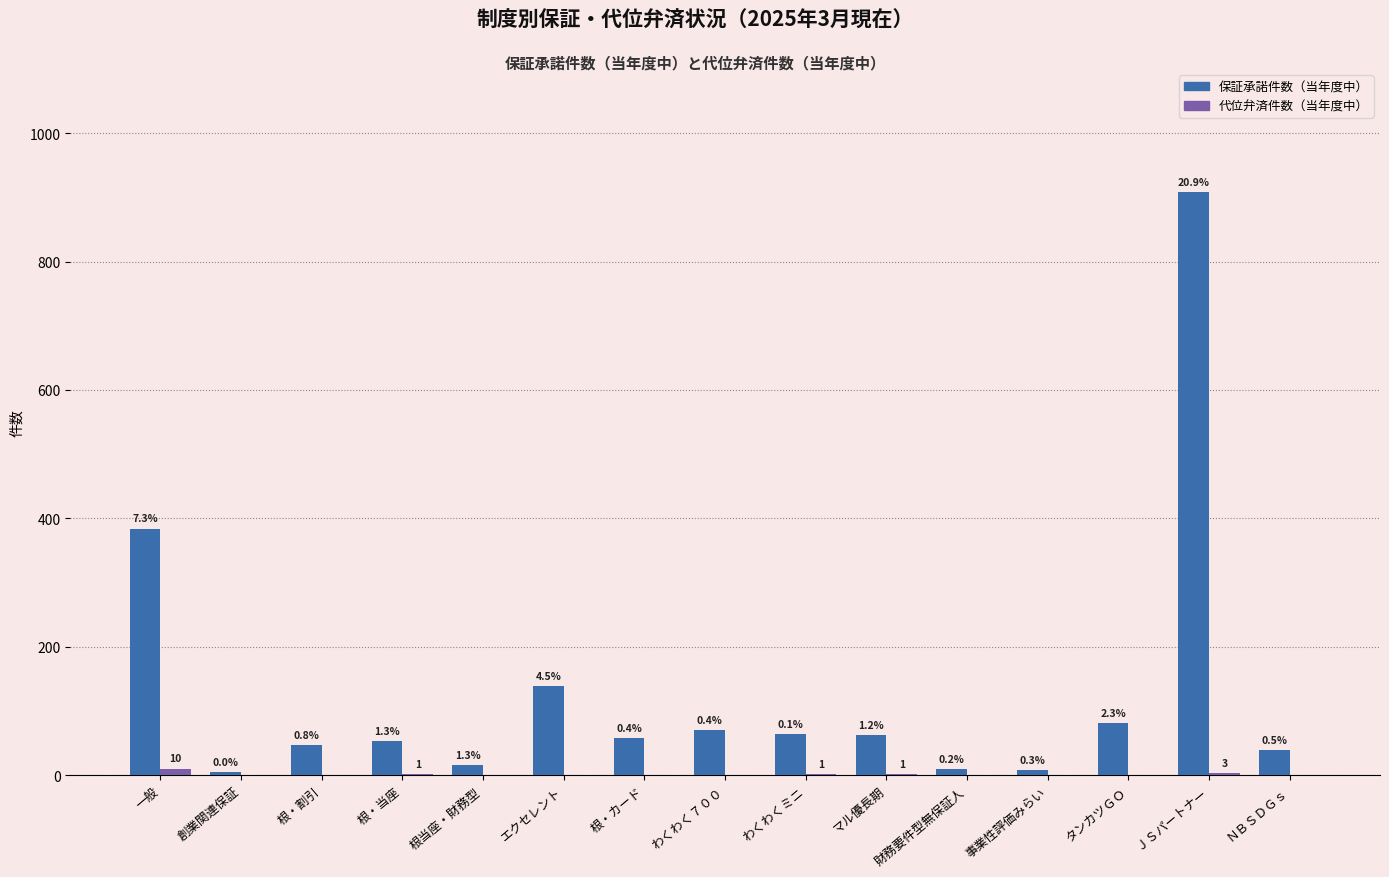

At how many categories does at least one series exceed 57?

8